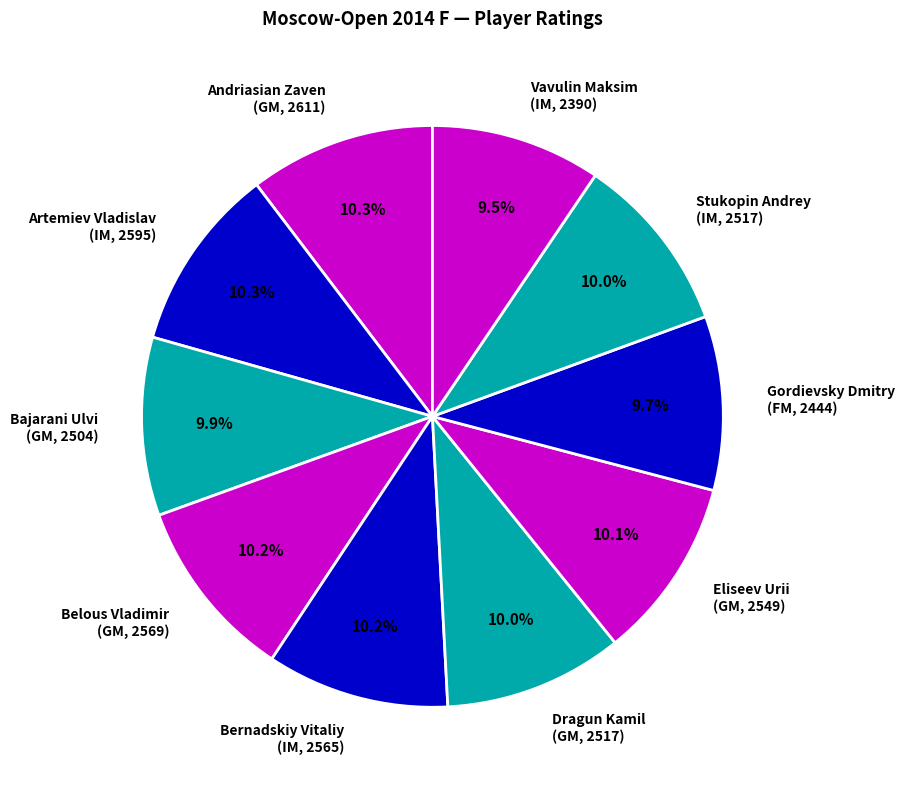

How many slices are in this pie chart?

10